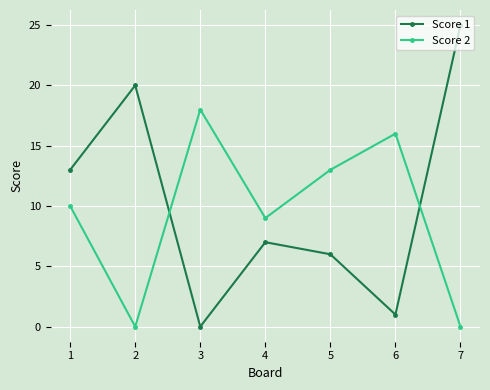

Where does the Score 1 series first go above 7?

1